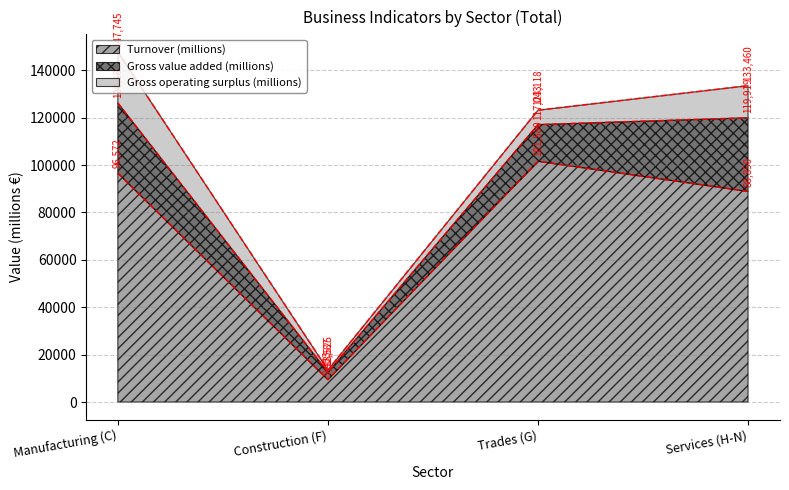

At how many categories does at least one series exceed 76550?

3